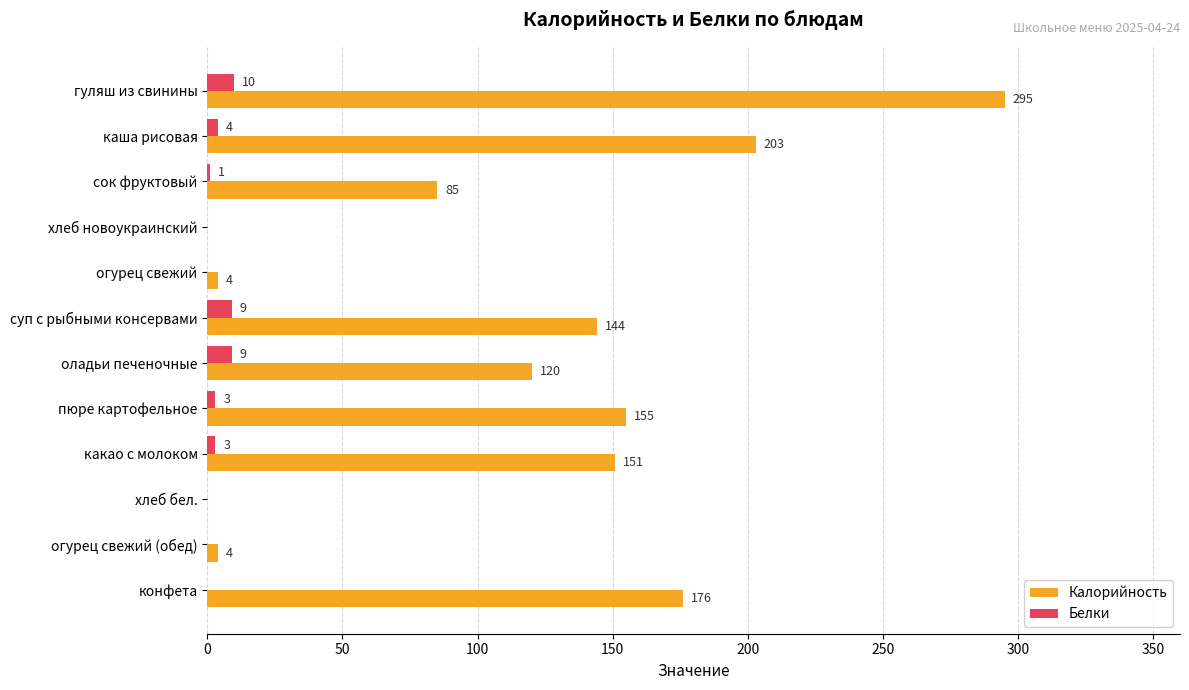

What is the sum of the Калорийность values at каша рисовая and суп с рыбными консервами?

347